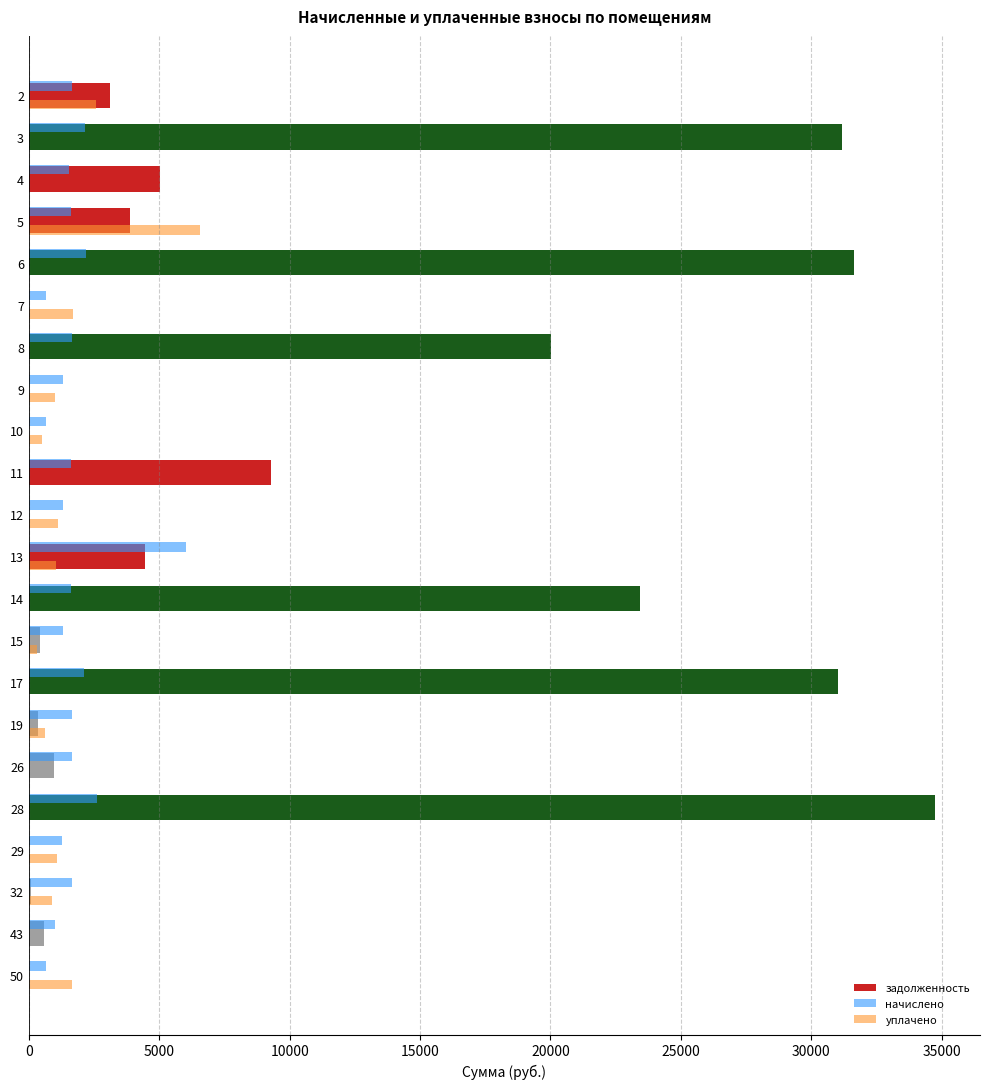

What are all the series names shown in the legend?

задолженность, начислено, уплачено